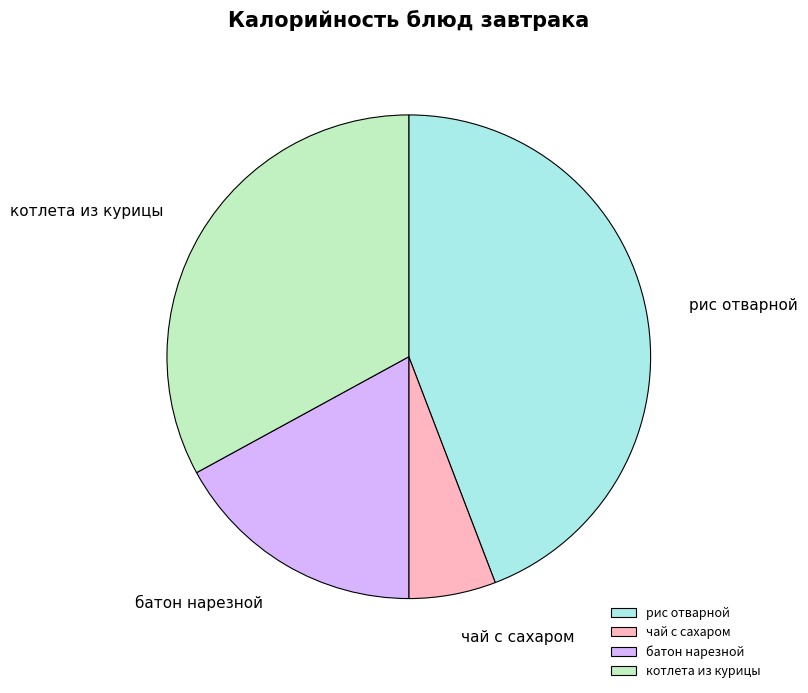

Which category has the smallest portion of the pie?

чай с сахаром